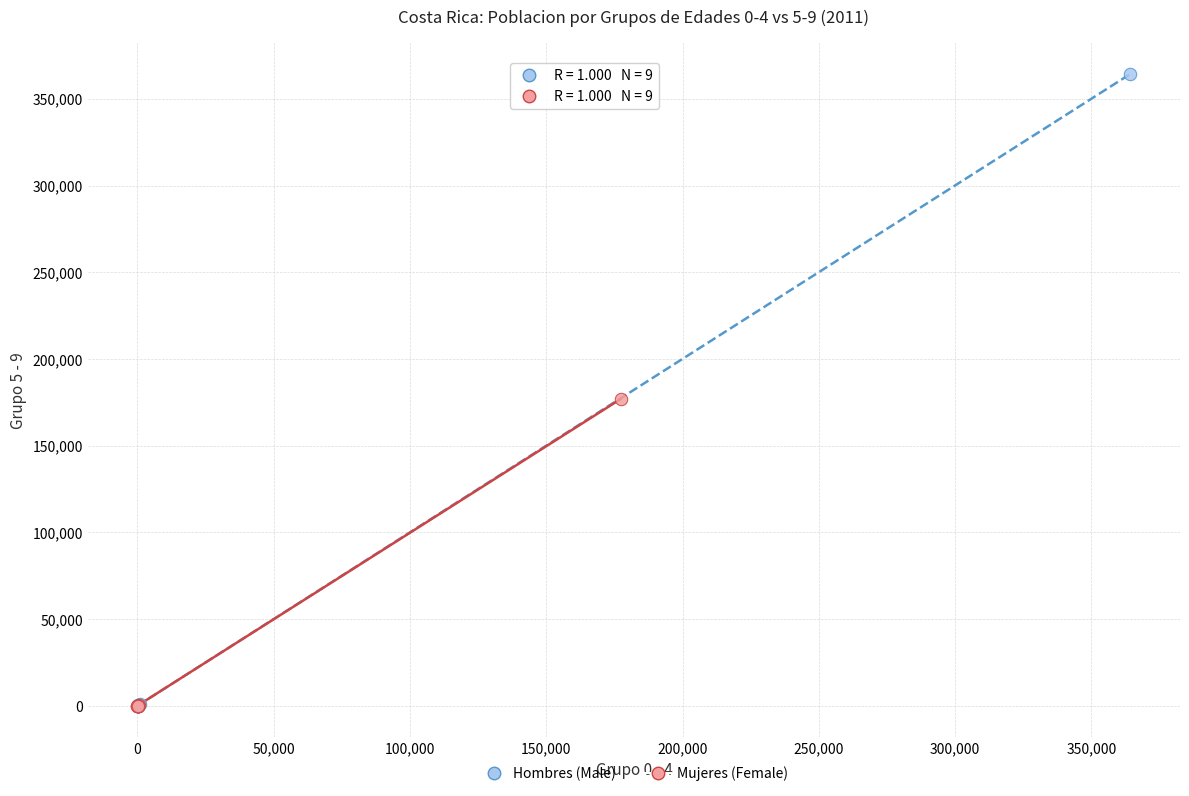

Which series has the largest Y range (max minus min)?

Hombres (Male)